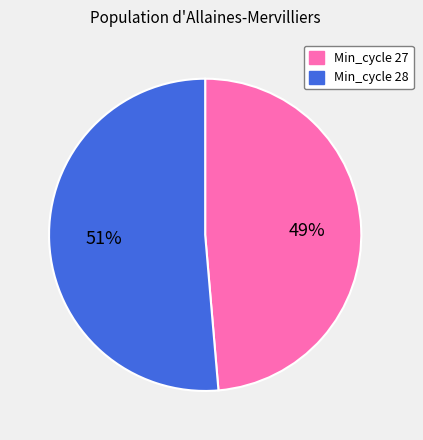

Which category has the smallest portion of the pie?

Min_cycle 27